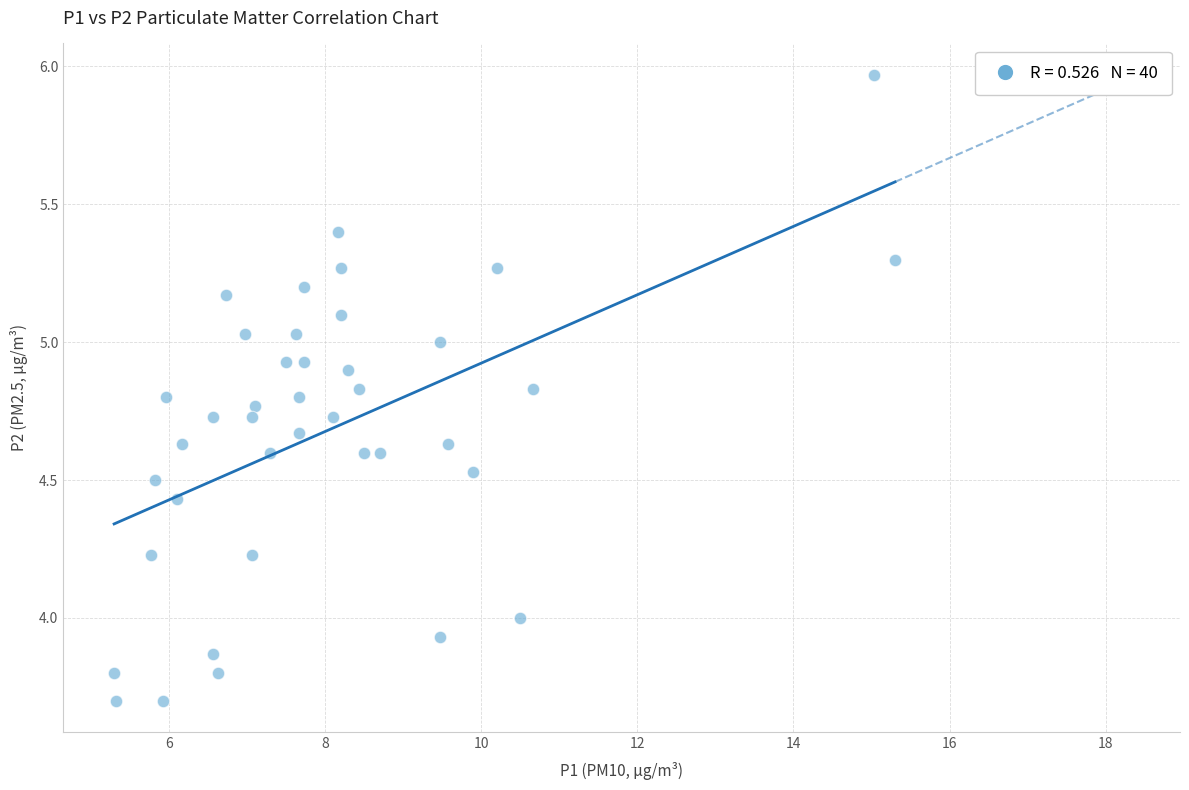

What is the range of X values (max minus min)?

10.0